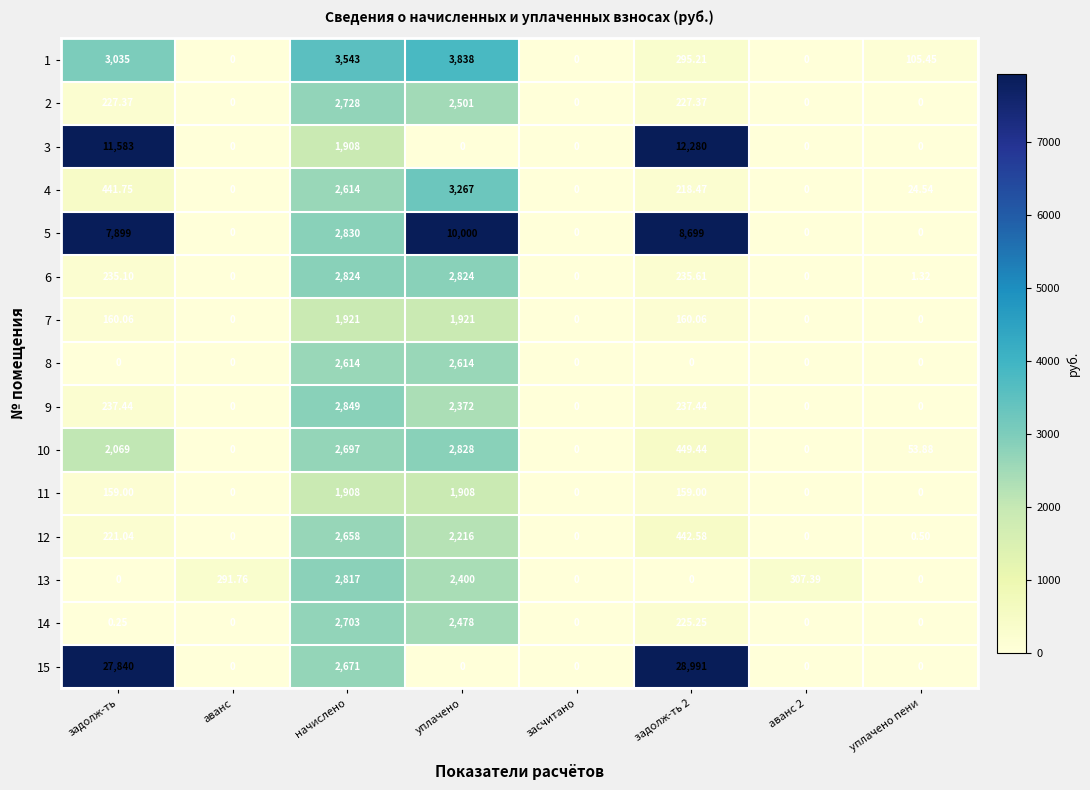

Is the value of 7 at начислено greater than the value of 13 at начислено?

No